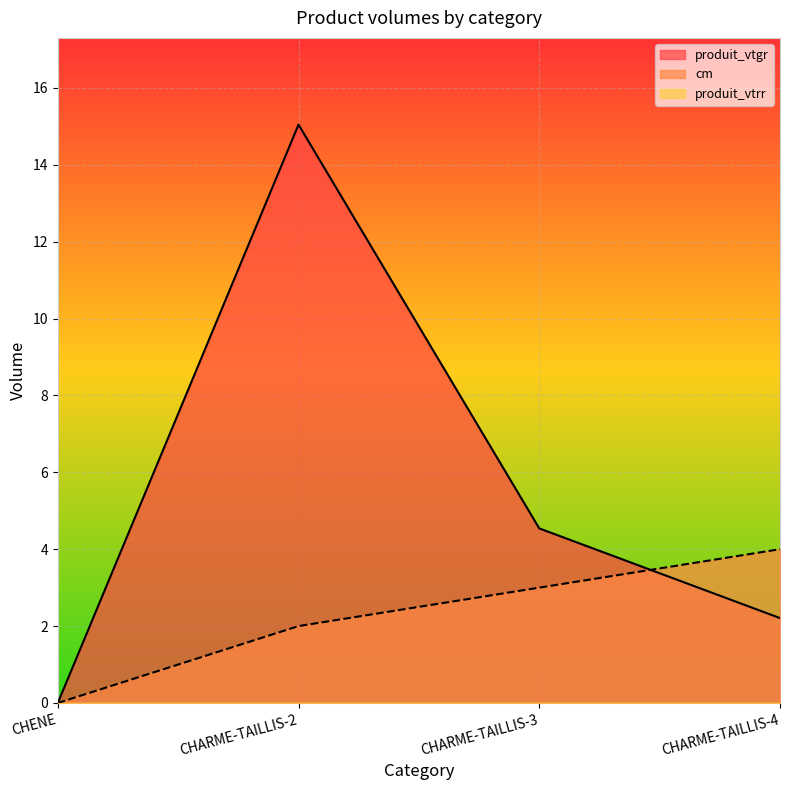

Reading left to right, extract all data points from this chart.

cm: 0.0	2.0	3.0	4.0
produit_vtgr: 0.0	15.0	4.5	2.2